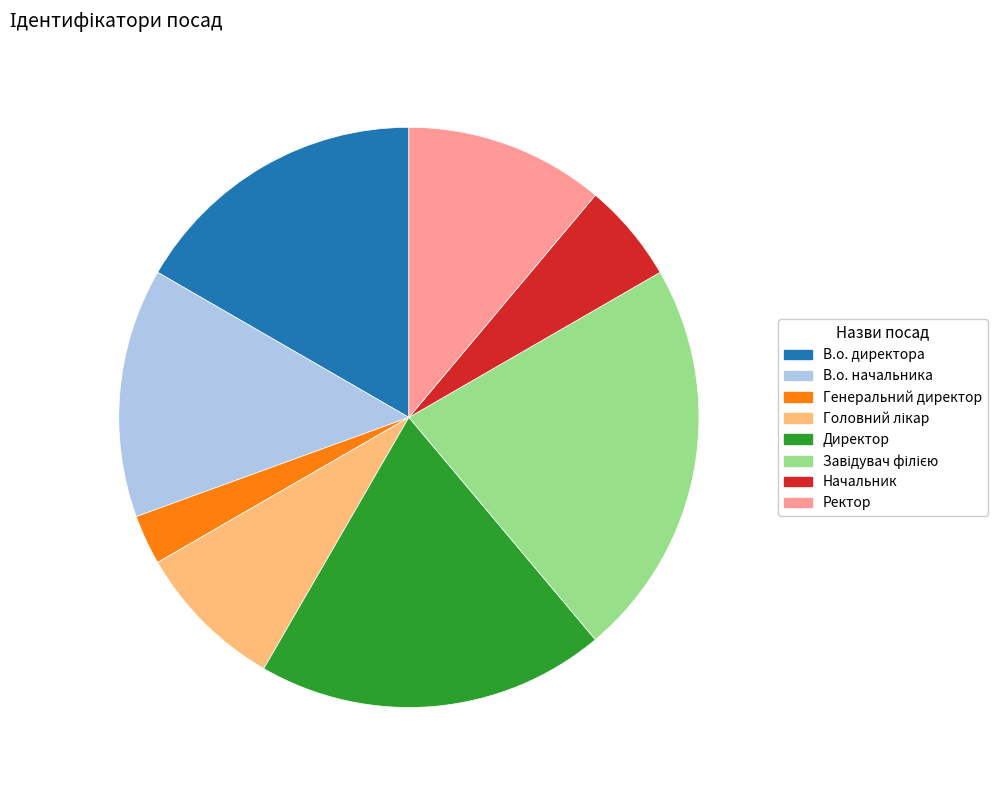

Does В.о. начальника represent more than half of the total?

No